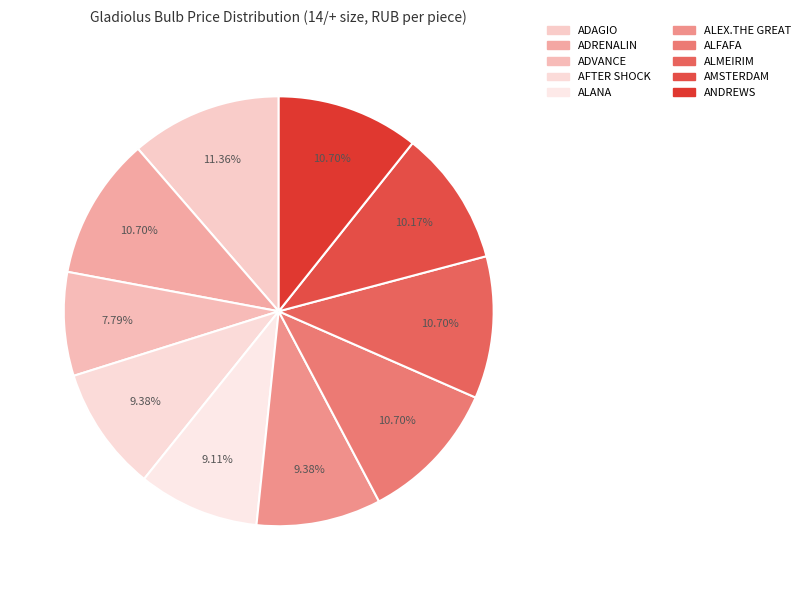

What percentage do ADAGIO and AMSTERDAM together represent?

21.5%